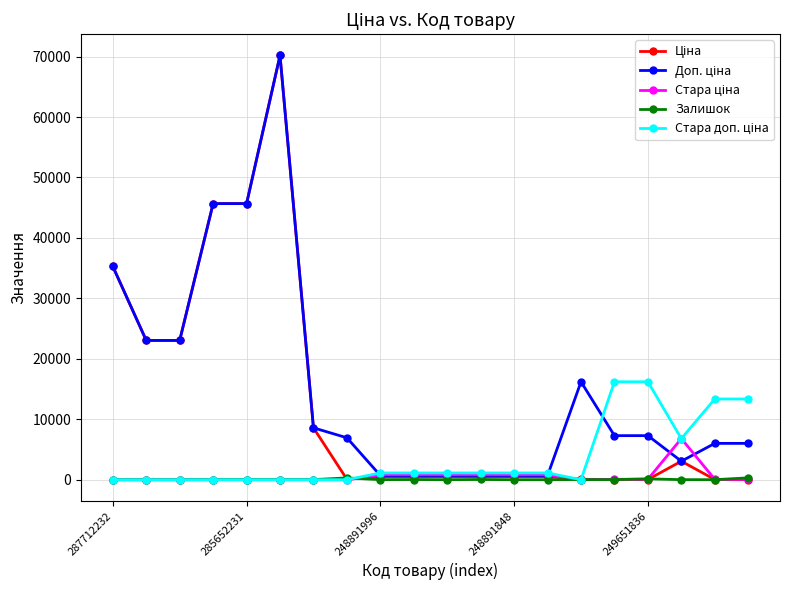

At how many categories does at least one series exceed 32357?

4